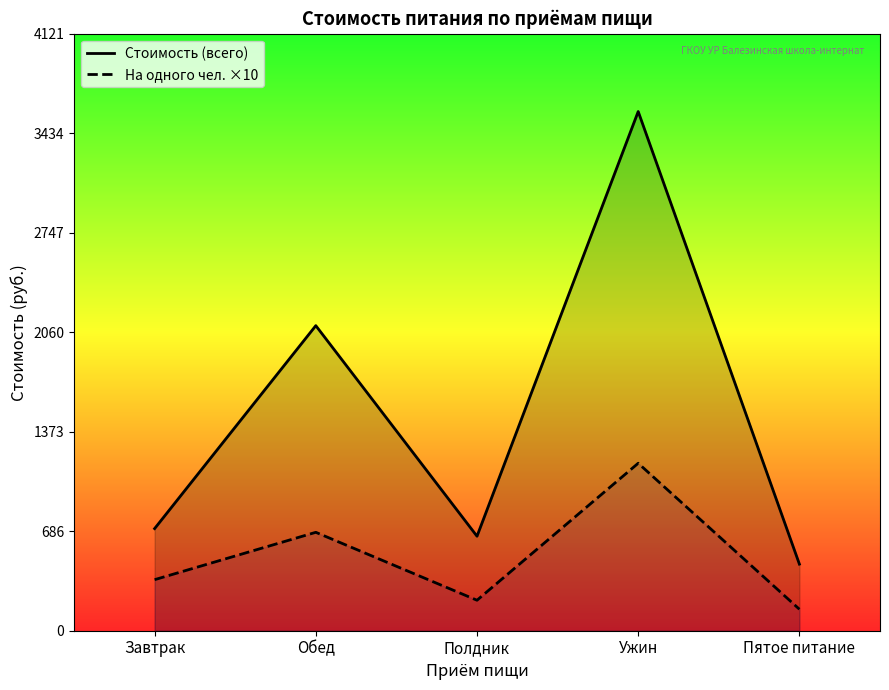

What is the sum of the Стоимость (всего) values at Завтрак and Полдник?

1357.4